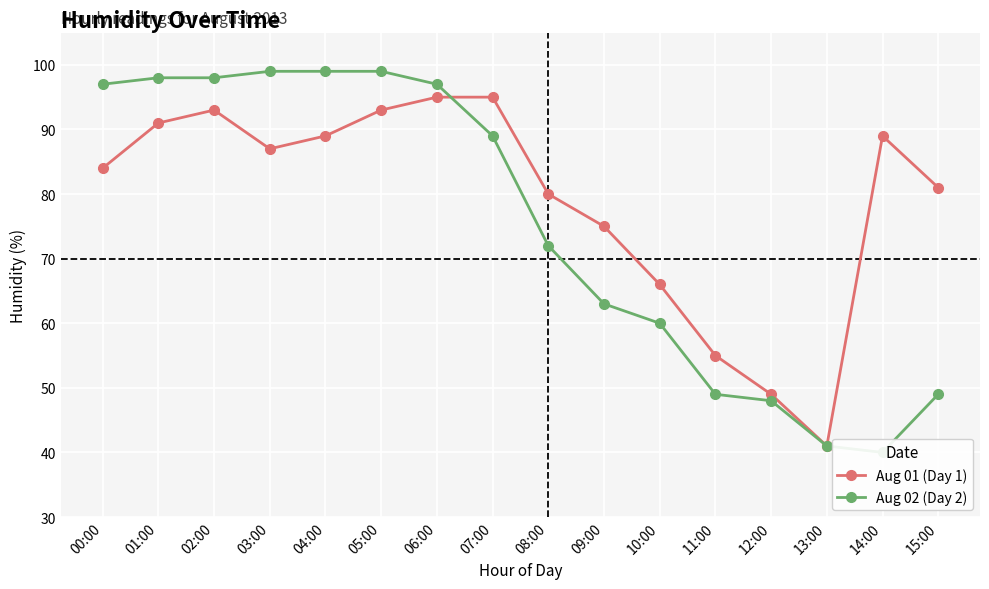

The Aug 01 (Day 1) series shows 81 at 15:00. True or false?

True